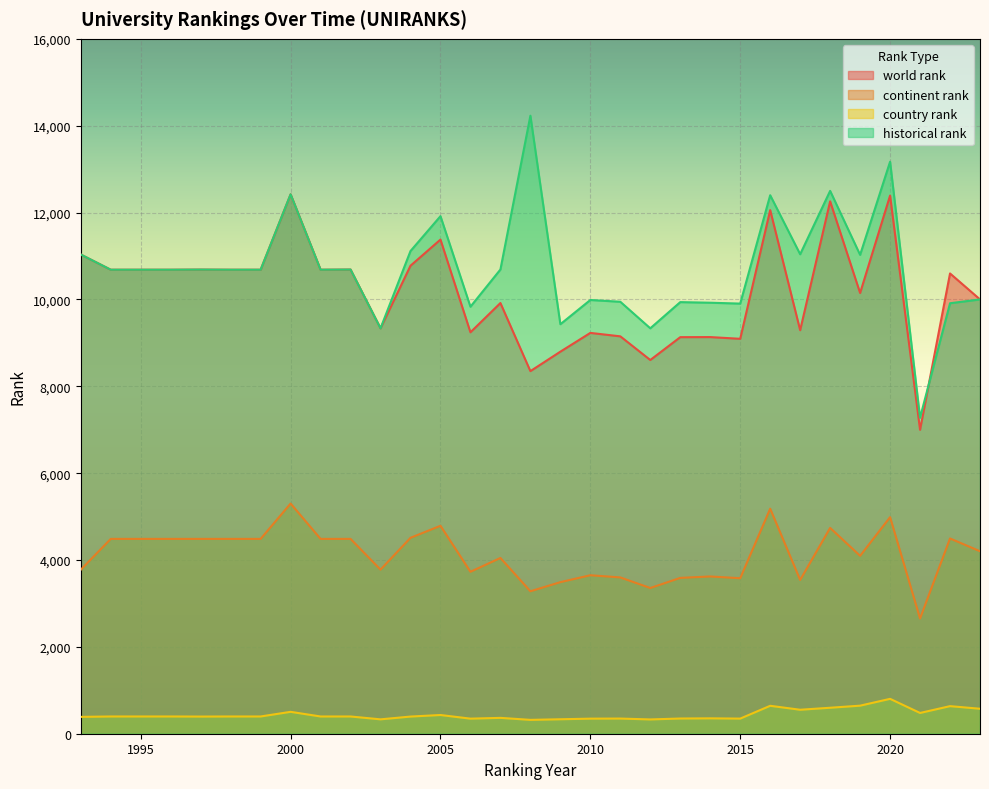

After their last crossing, which series has the higher values: world rank or historical rank?

world rank